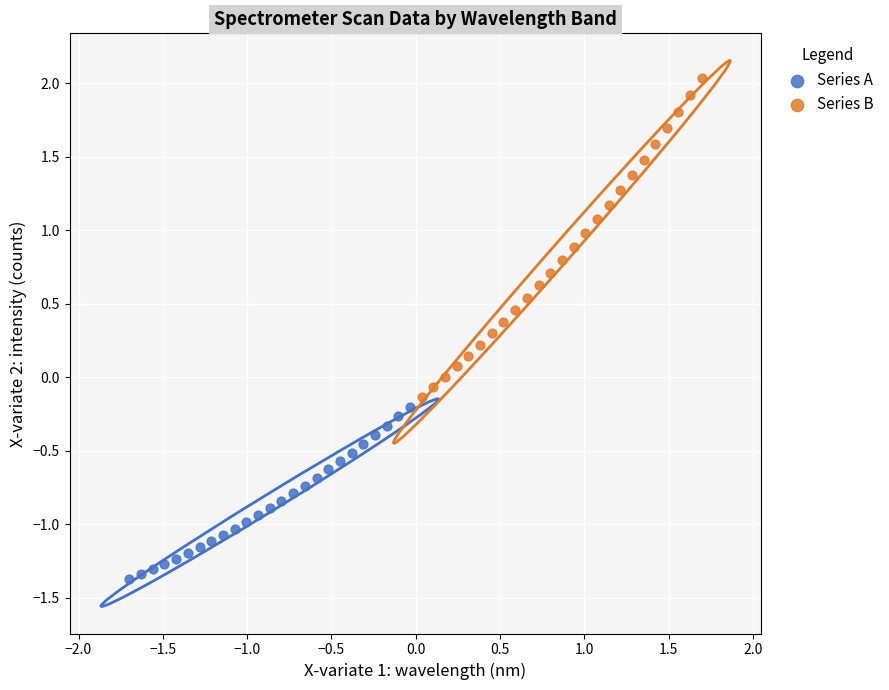

Which series contains the highest Y value?

Series B